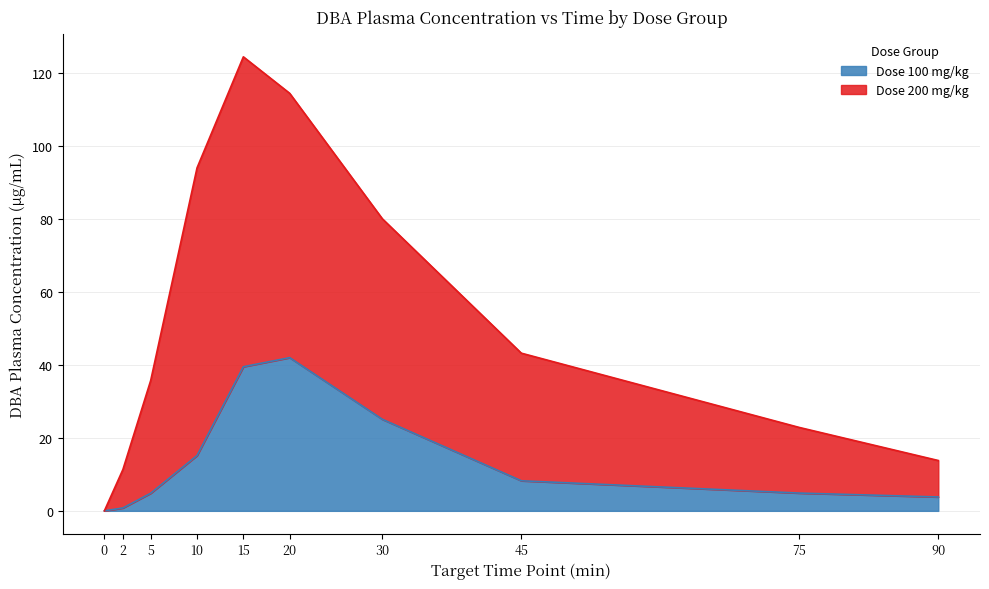

Reading left to right, extract all data points from this chart.

Dose 100 mg/kg: 0.0	0.8	4.8	15.2	39.5	42.0	25.1	8.2	4.9	3.8
Dose 200 mg/kg: 0.0	11.3	35.8	94.1	124.5	114.5	80.1	43.2	22.9	13.8